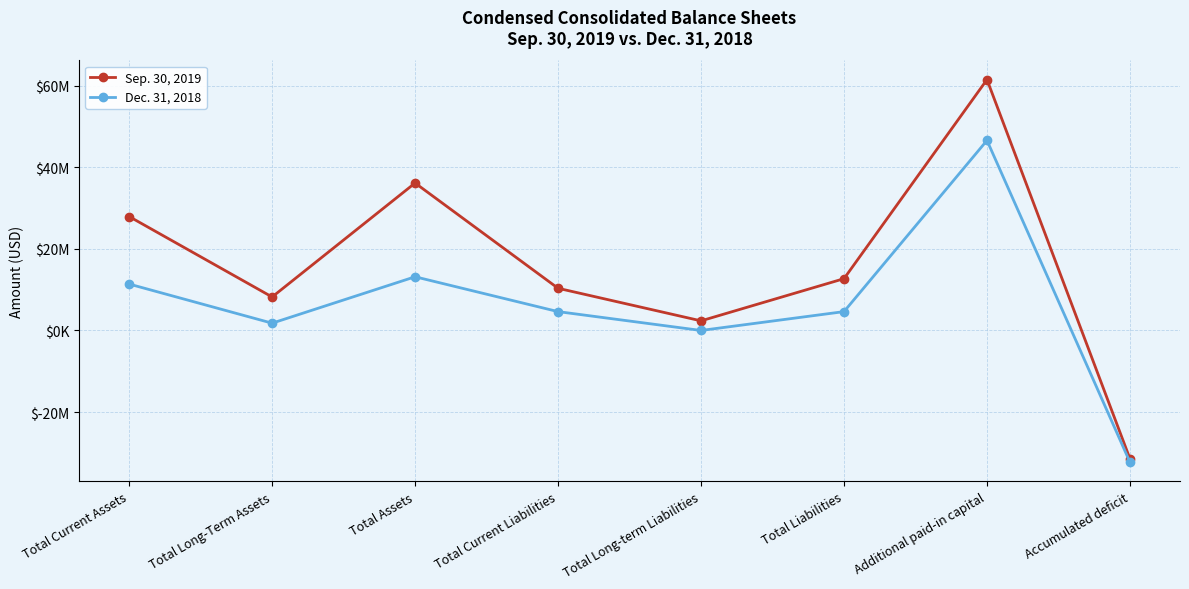

What are all the series names shown in the legend?

Sep. 30, 2019, Dec. 31, 2018